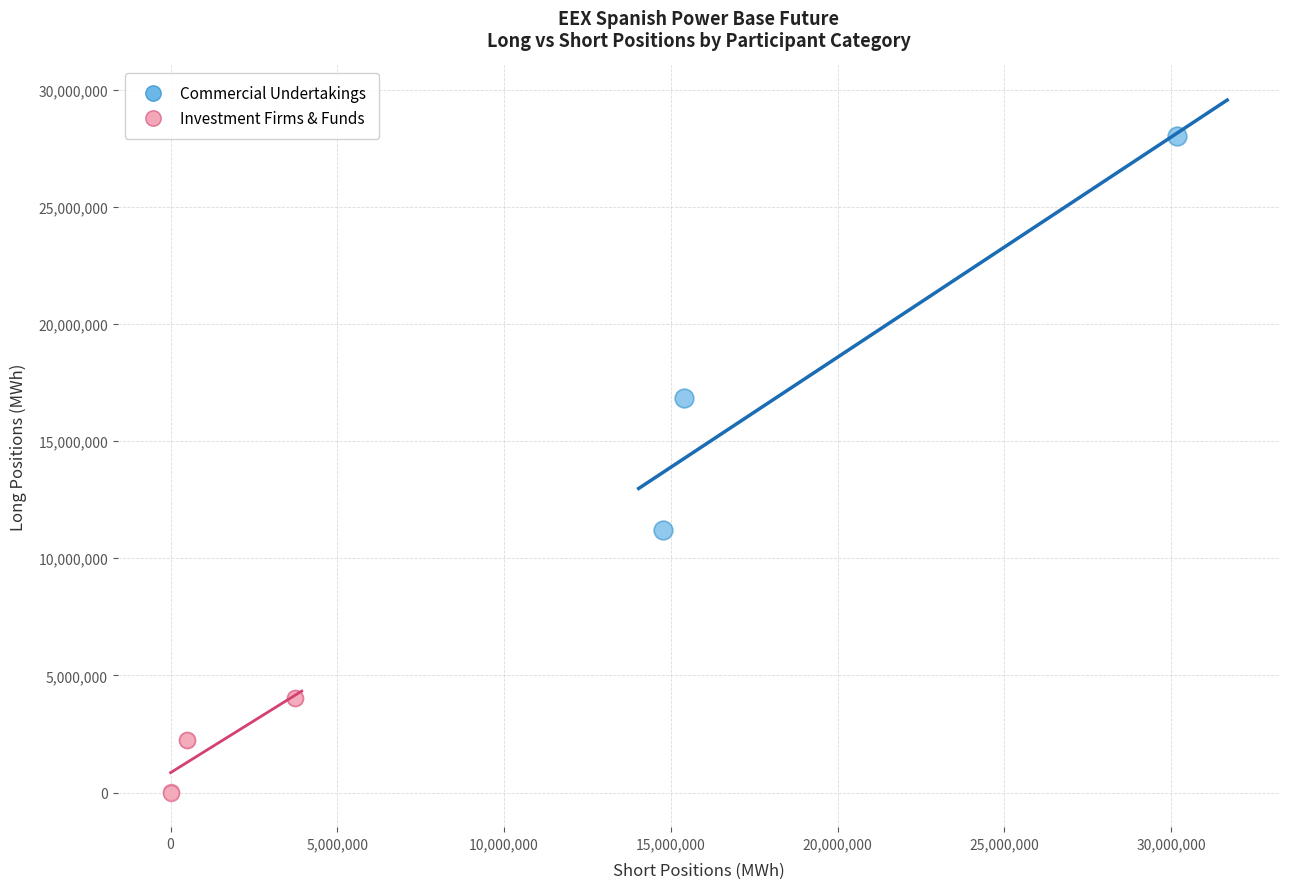

Which series contains the lowest Y value?

Investment Firms & Funds